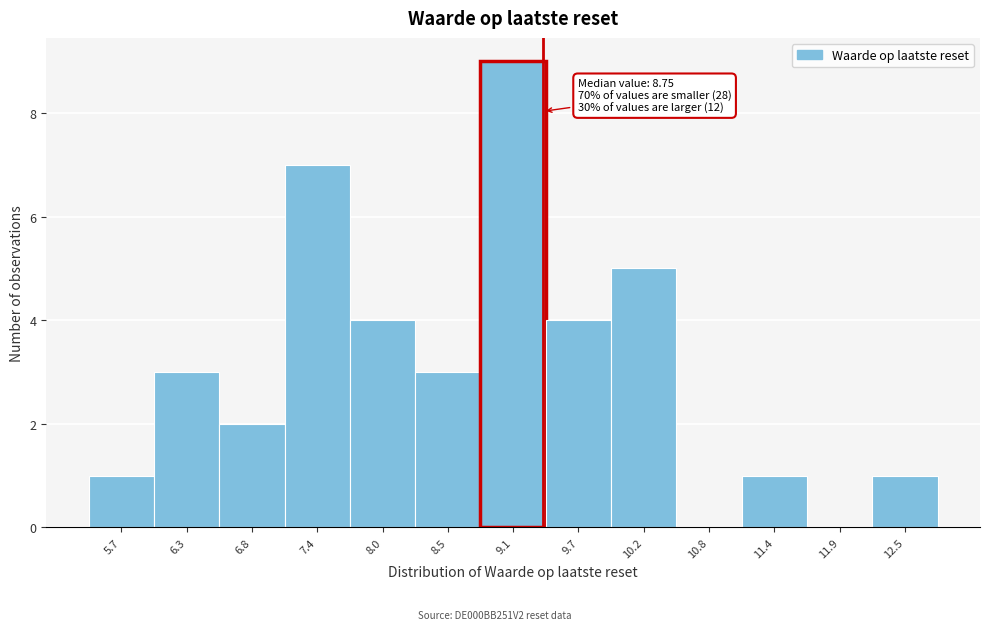

Over which range of the x-axis is the bar tallest?

8.8 to 9.4